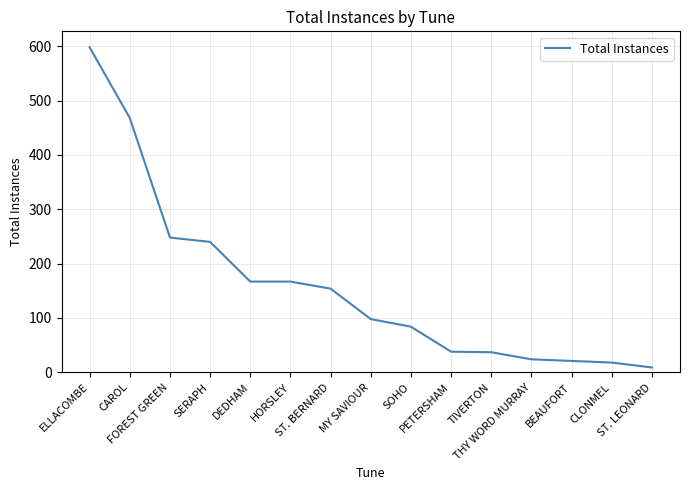

What is the average value?

158